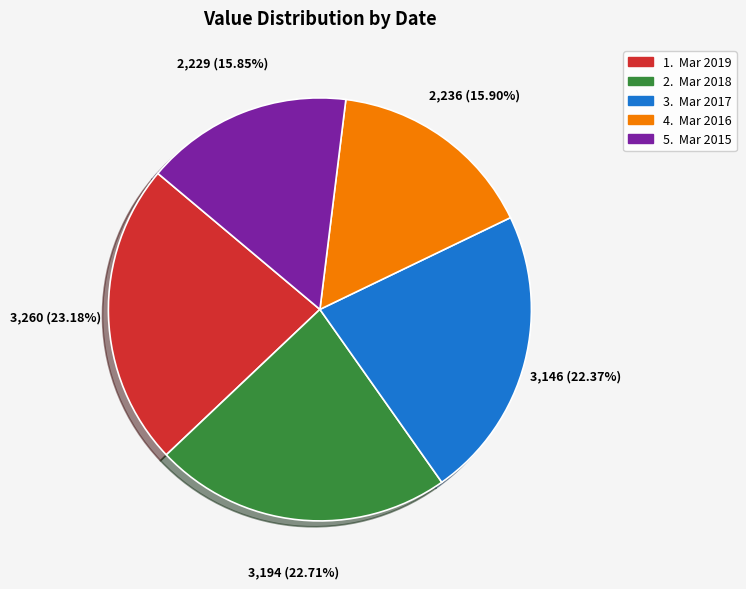

Is there any slice that represents more than half of the pie?

No